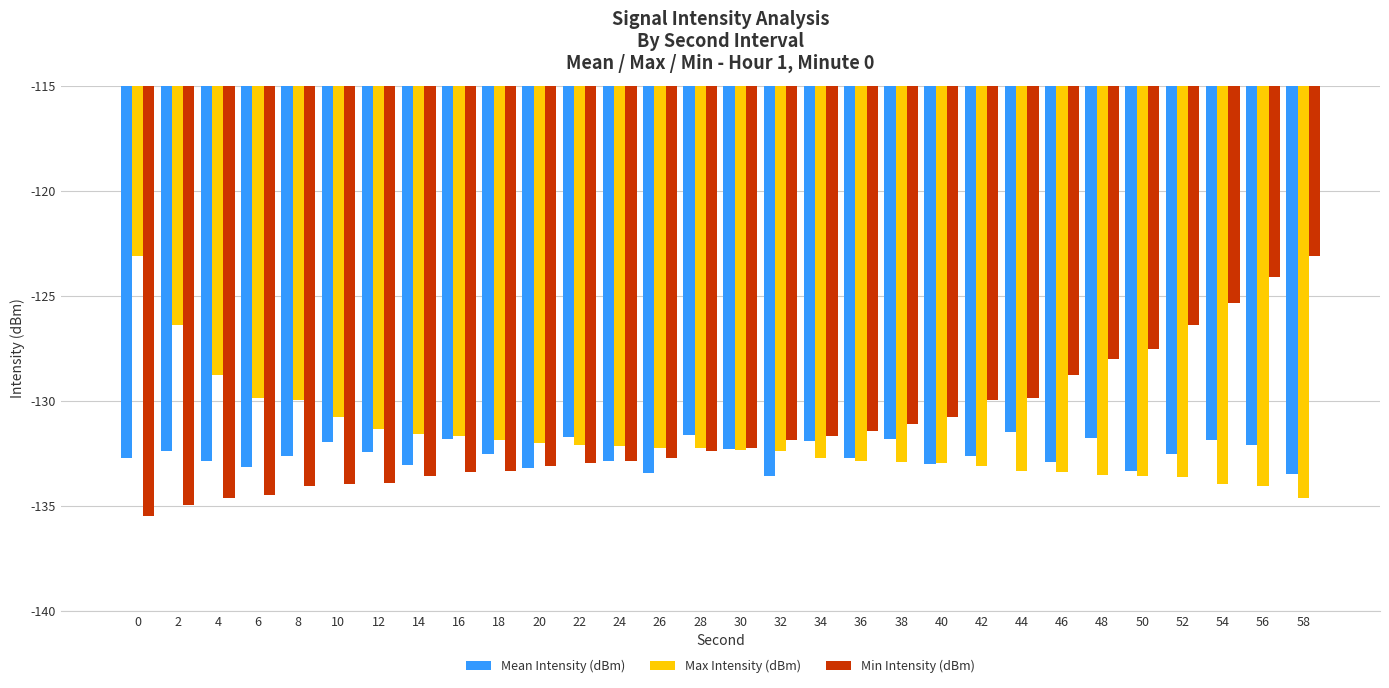

The value of Min Intensity (dBm) at 6 is -209.0. True or false?

False